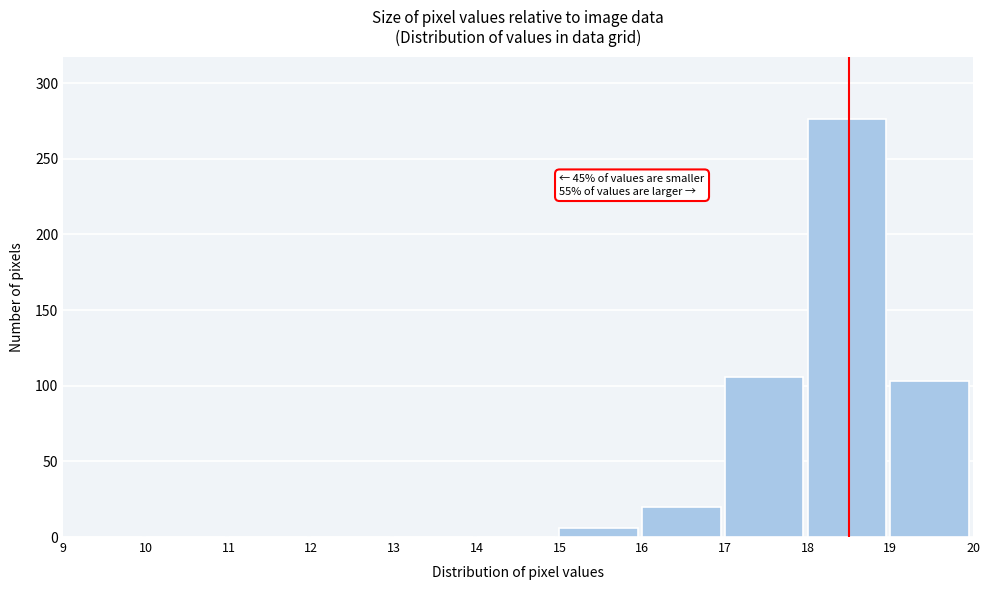

Which range on the x-axis has the tallest bar?

18 to 19